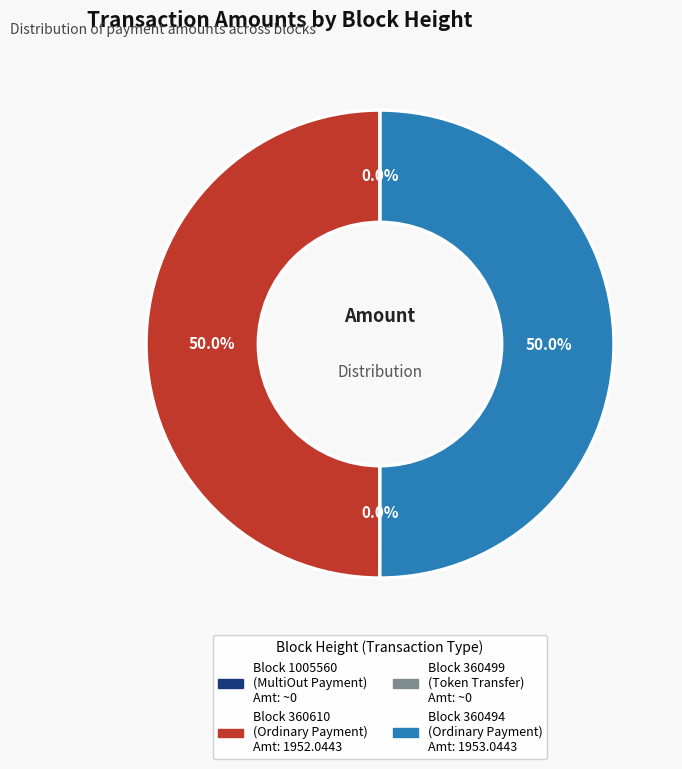

Which category has the biggest portion of the pie?

360494